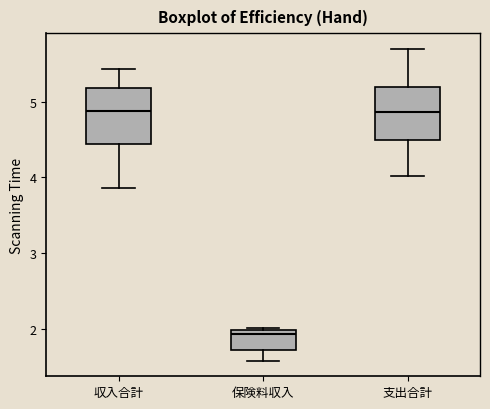

Where does the lower whisker of the box for 支出合計 end on the y-axis? The values are not printed on the chart, so give them approximately, as read against the axis.

4.0